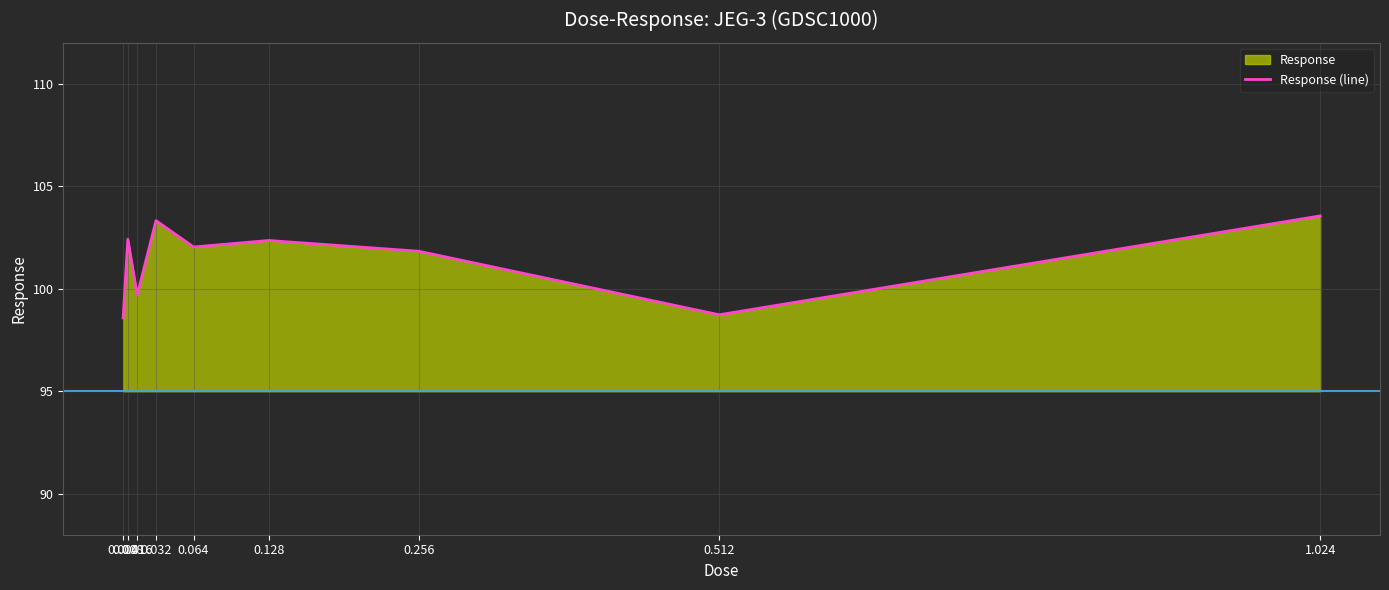

Approximately how many times larger is the value at 0.004 compared to 0.032?

1.0